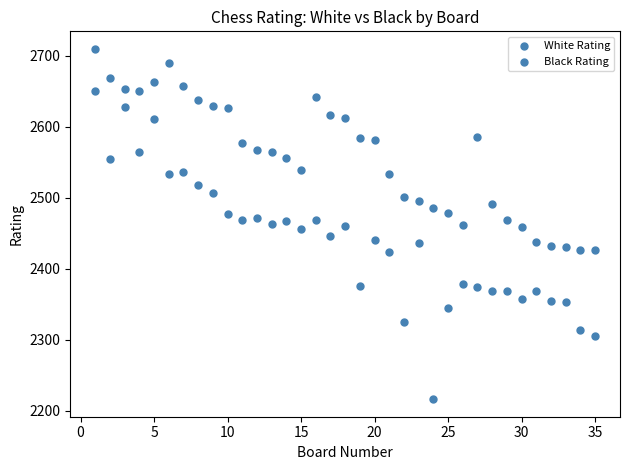

Count the number of points in this scatter plot.

70